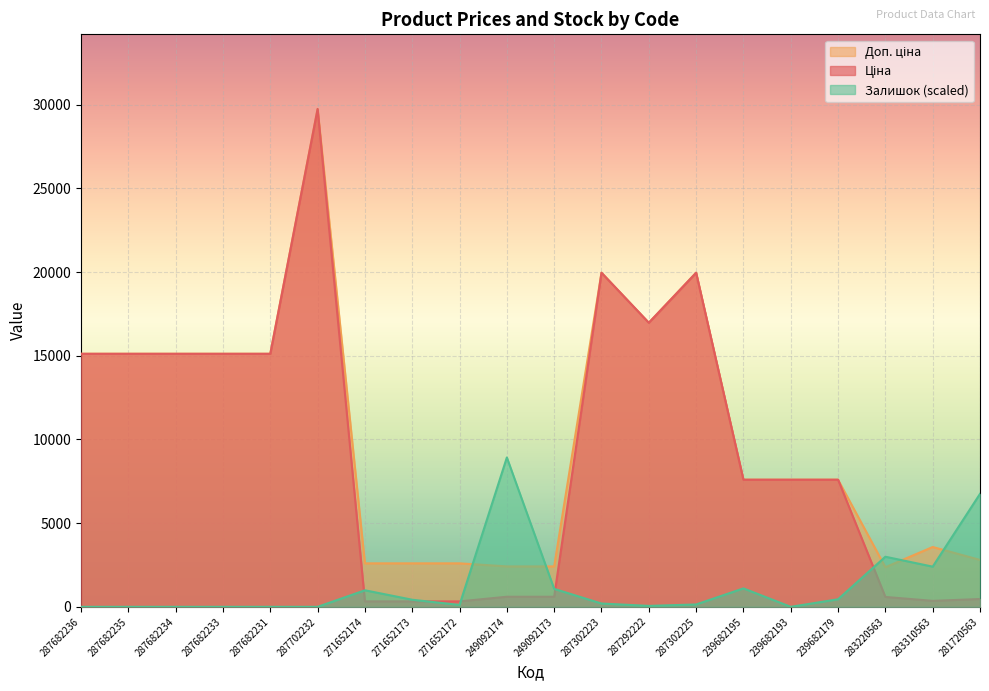

What is the label of the 16th point from the left?

239682193